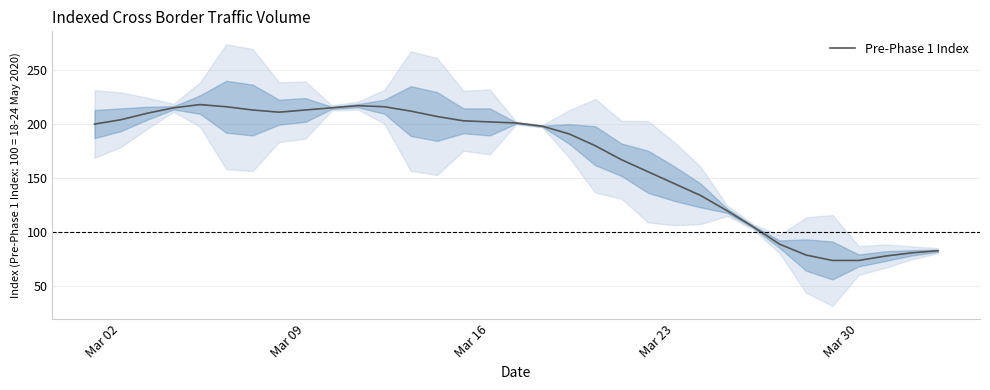

Reading left to right, extract all data points from this chart.

200	204	210	215	218	216	213	211	213	215	217	216	212	207	203	202	201	198	191	180	167	156	145	134	120	105	89	79	74	74	78	81	83